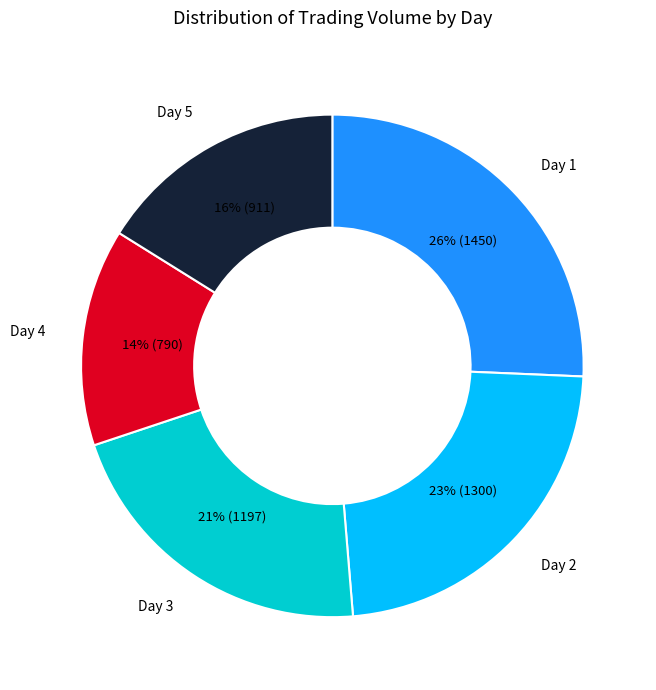

Combined, do Day 4 and Day 1 account for over 50%?

No